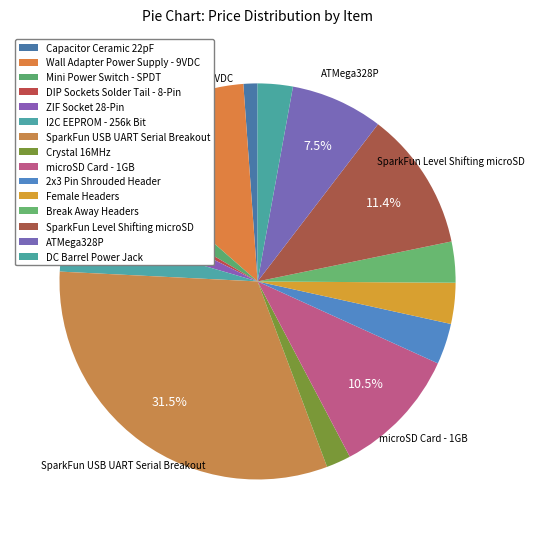

Which has a higher value, Wall Adapter Power Supply - 9VDC or SparkFun Level Shifting microSD?

Wall Adapter Power Supply - 9VDC